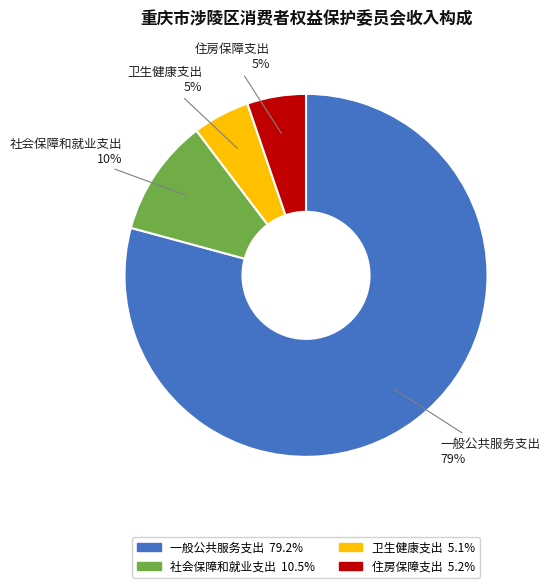

To the nearest percent, what percentage of the pie is 社会保障和就业支出?

10%